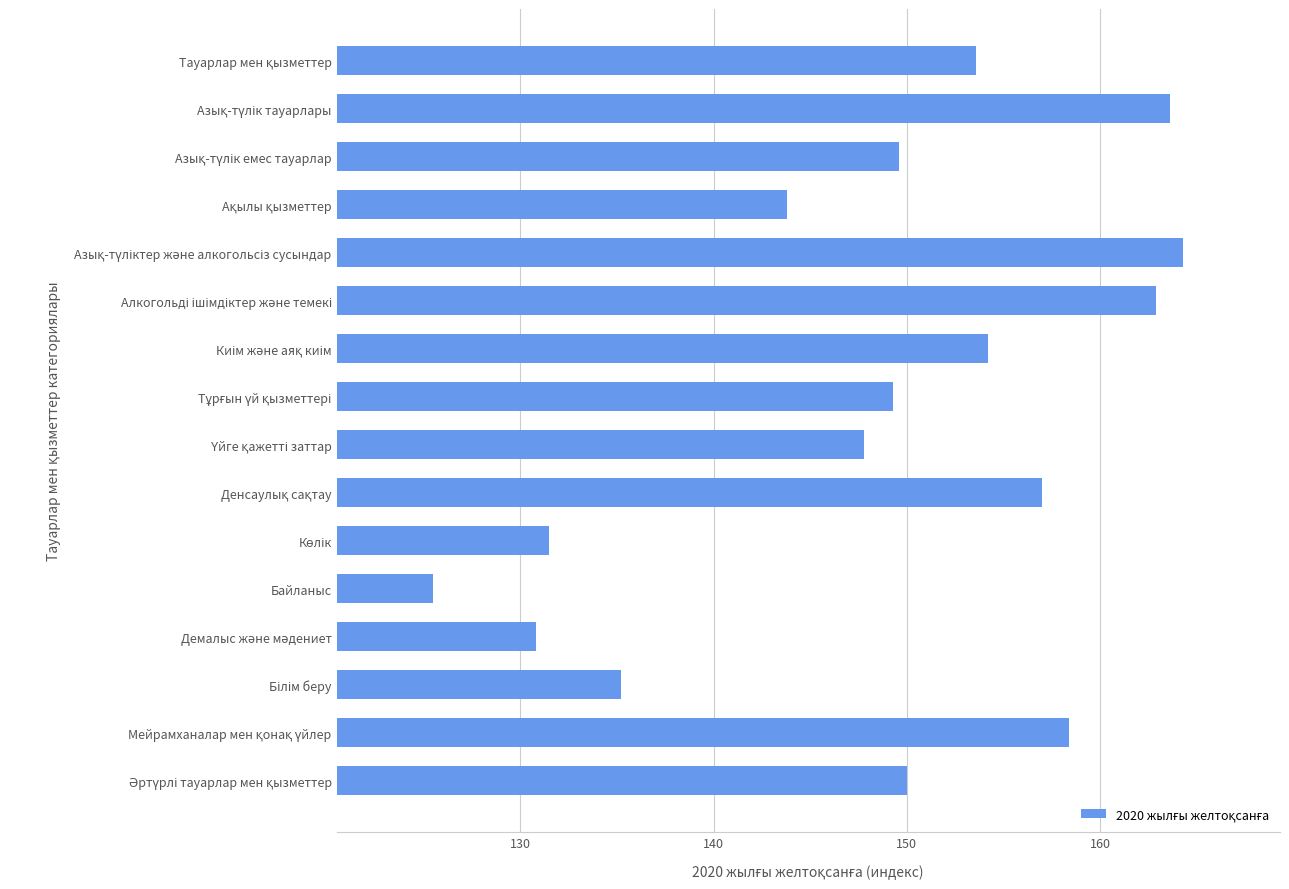

What is the label of the 5th bar from the bottom?

Байланыс